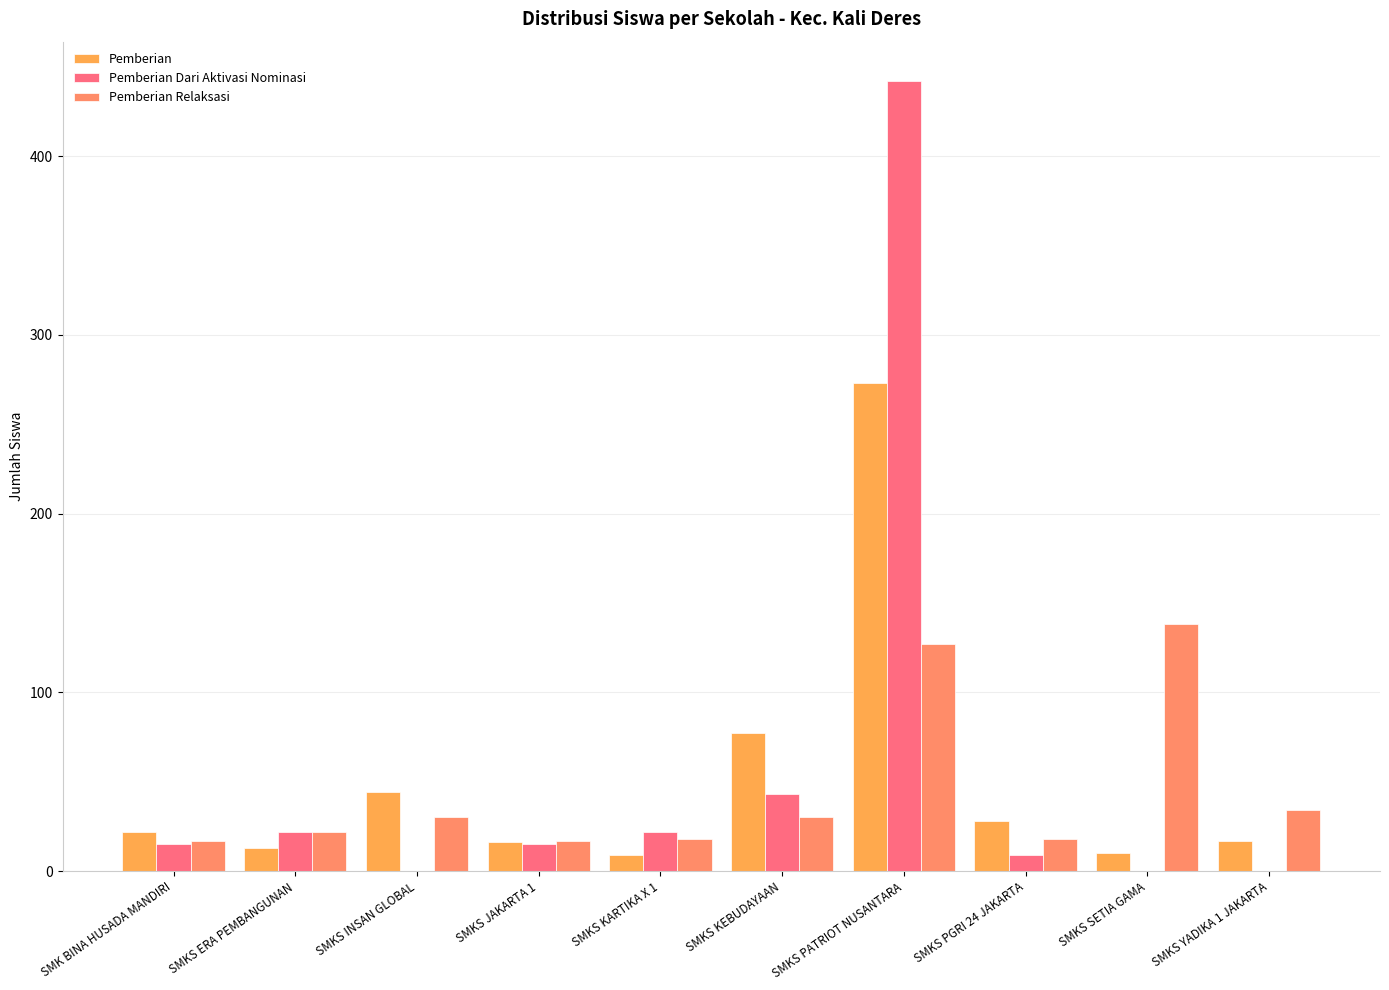

Read the Pemberian Relaksasi value at SMKS INSAN GLOBAL.

30